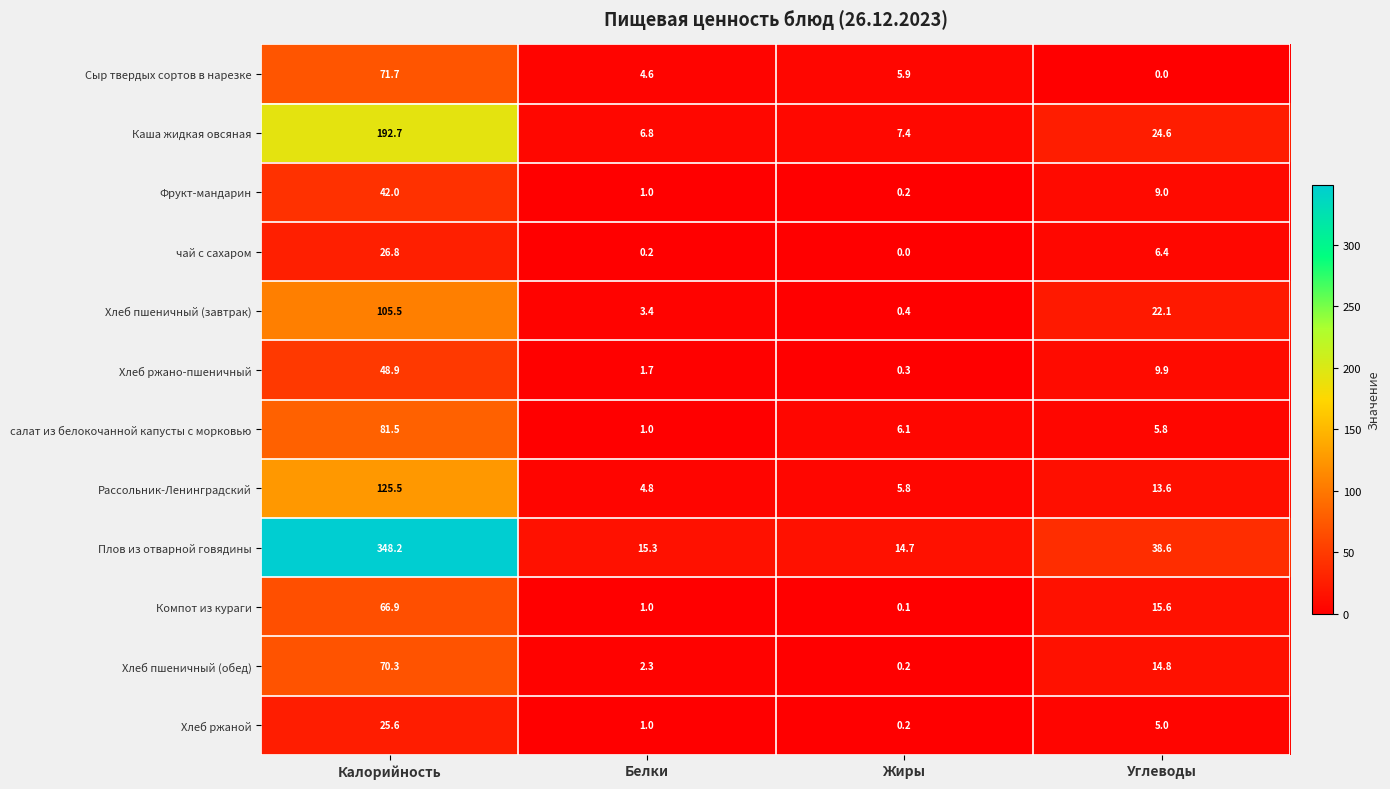

Rank the series by their maximum value, from highest to lowest.

Плов из отварной говядины, Каша жидкая овсяная, Рассольник-Ленинградский, Хлеб пшеничный (завтрак), салат из белокочанной капусты с морковью, Сыр твердых сортов в нарезке, Хлеб пшеничный (обед), Компот из кураги, Хлеб ржано-пшеничный, Фрукт-мандарин, чай с сахаром, Хлеб ржаной